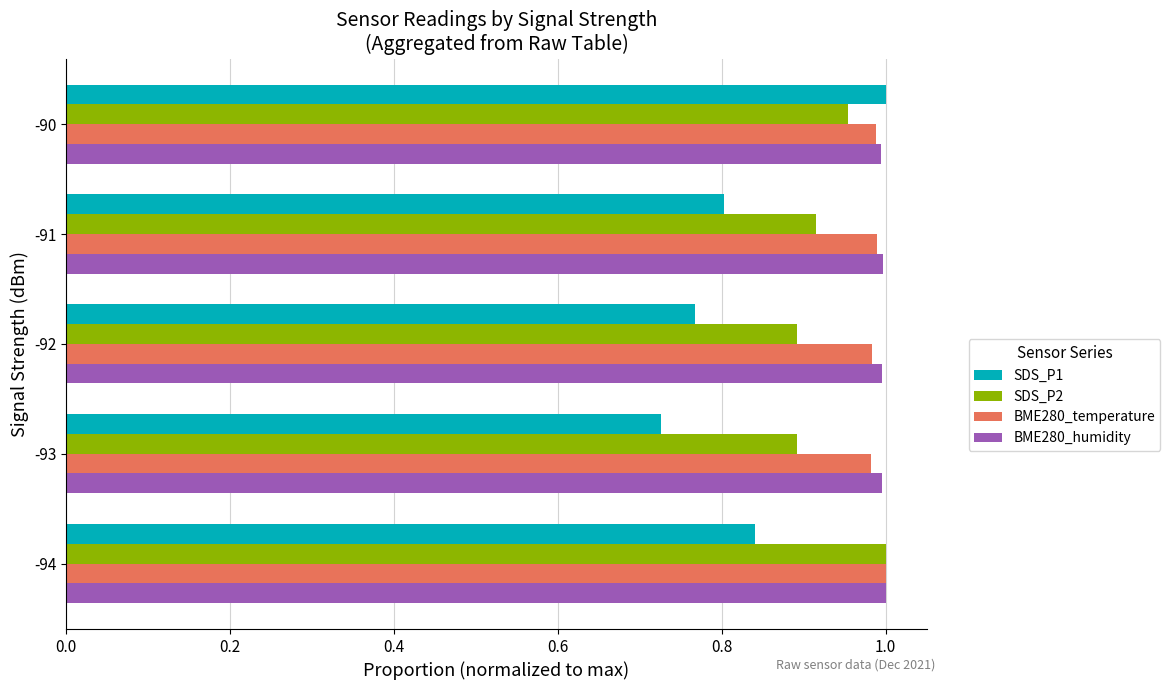

The value of SDS_P1 at -92 is 0.4. True or false?

False